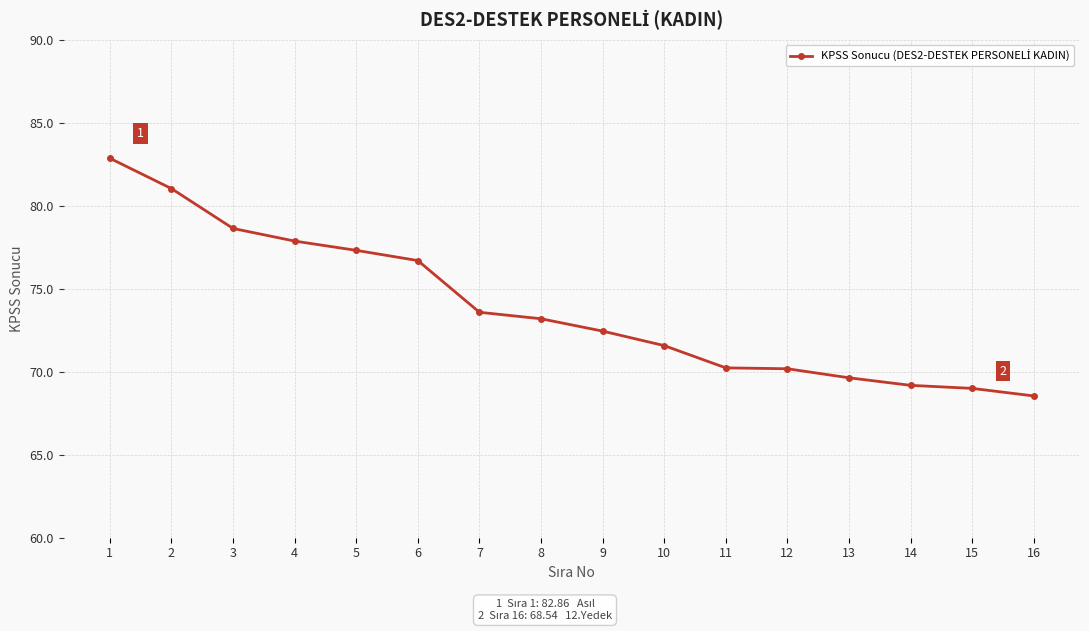

How many data points does each series have?

16